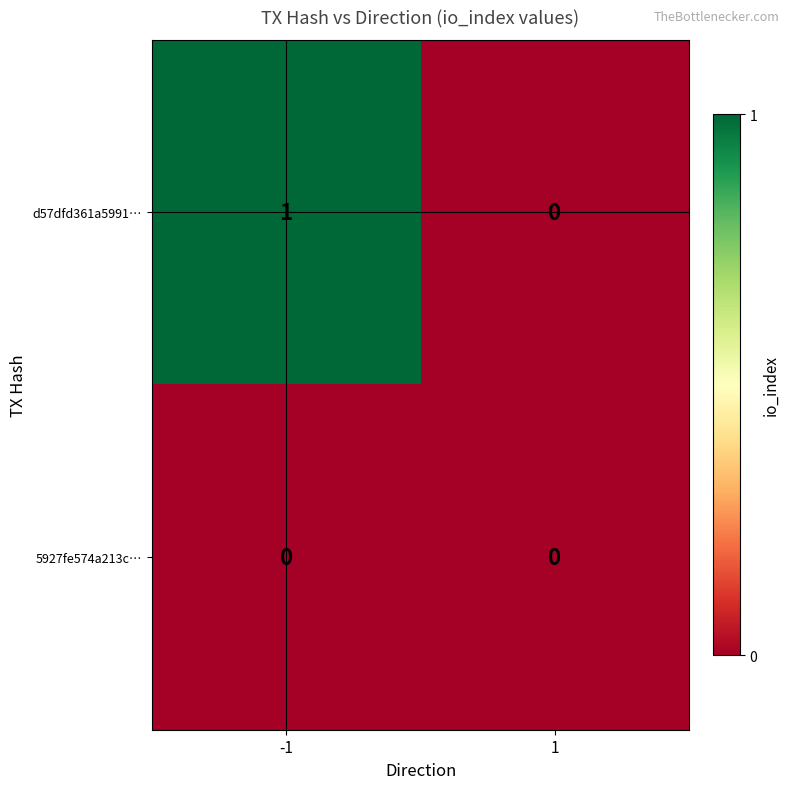

What is the spread (max minus min) of values at -1?

1